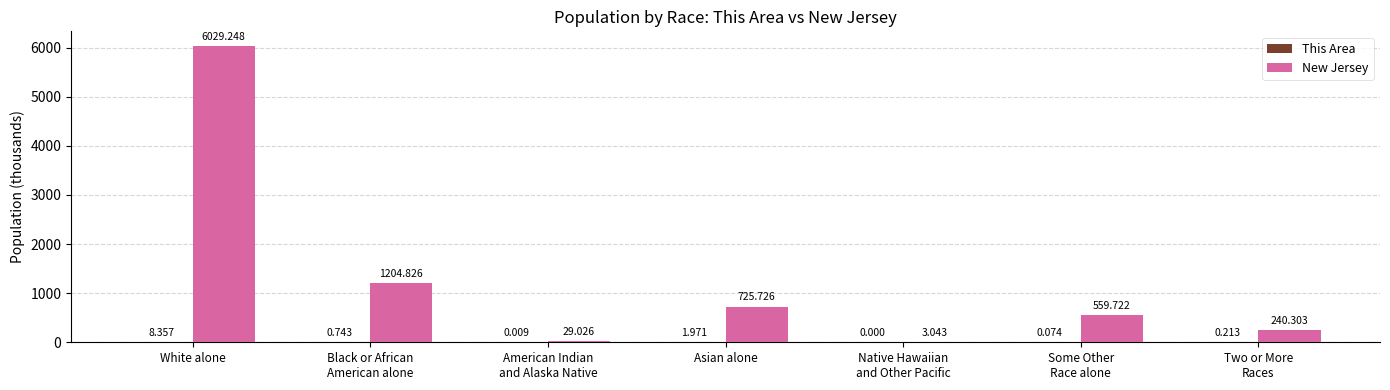

At which category does the chart reach its peak across all series?

White alone